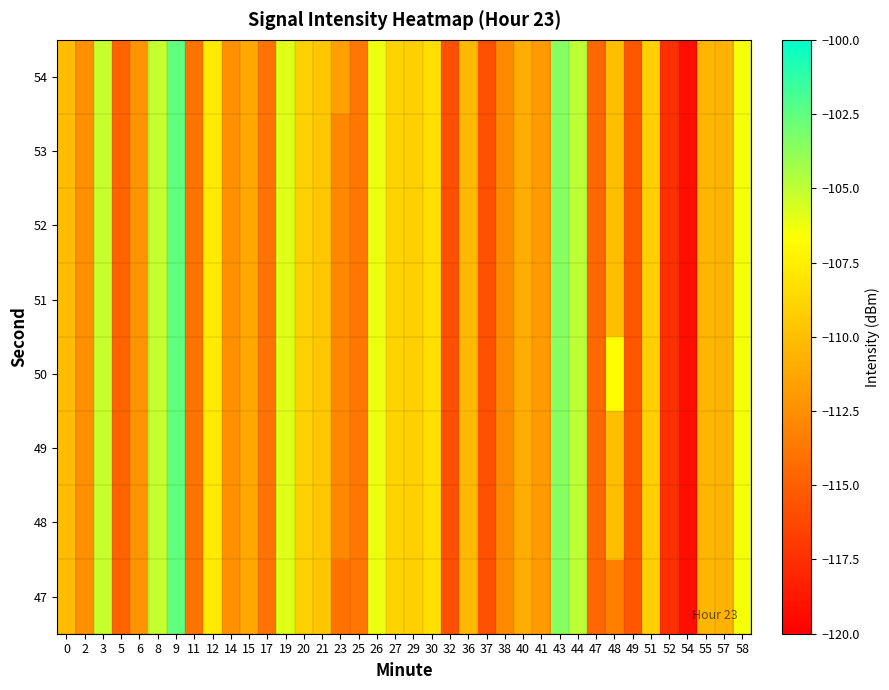

Rank the series by their maximum value, from lowest to highest.

47, 48, 49, 50, 51, 52, 53, 54